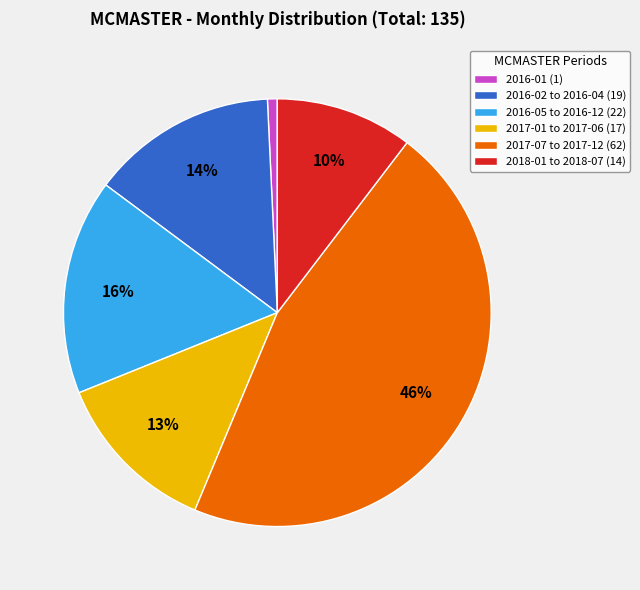

How many slices are in this pie chart?

6